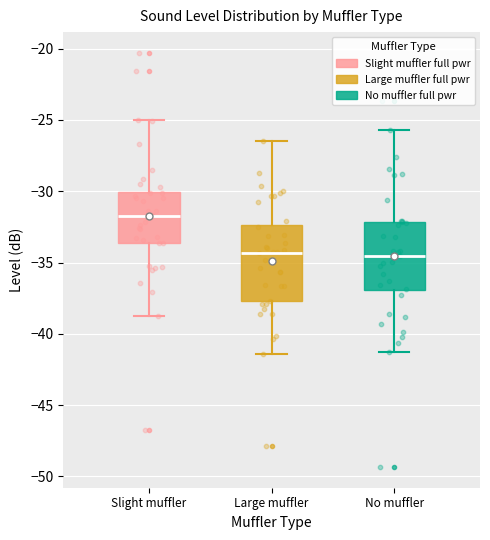

Reading left to right, transcribe this box plot: for each box, give where its median line is, the range the box spans, and where its two whiskers end, as read against the y-axis. The values are not printed on the chart, so give them approximately, as read against the axis.

Slight muffler: median -31.5, box -33.5 to -30.0, whiskers -39.0 to -25.0
Large muffler: median -34.5, box -37.5 to -32.5, whiskers -41.5 to -26.5
No muffler: median -34.5, box -37.0 to -32.0, whiskers -41.5 to -25.5